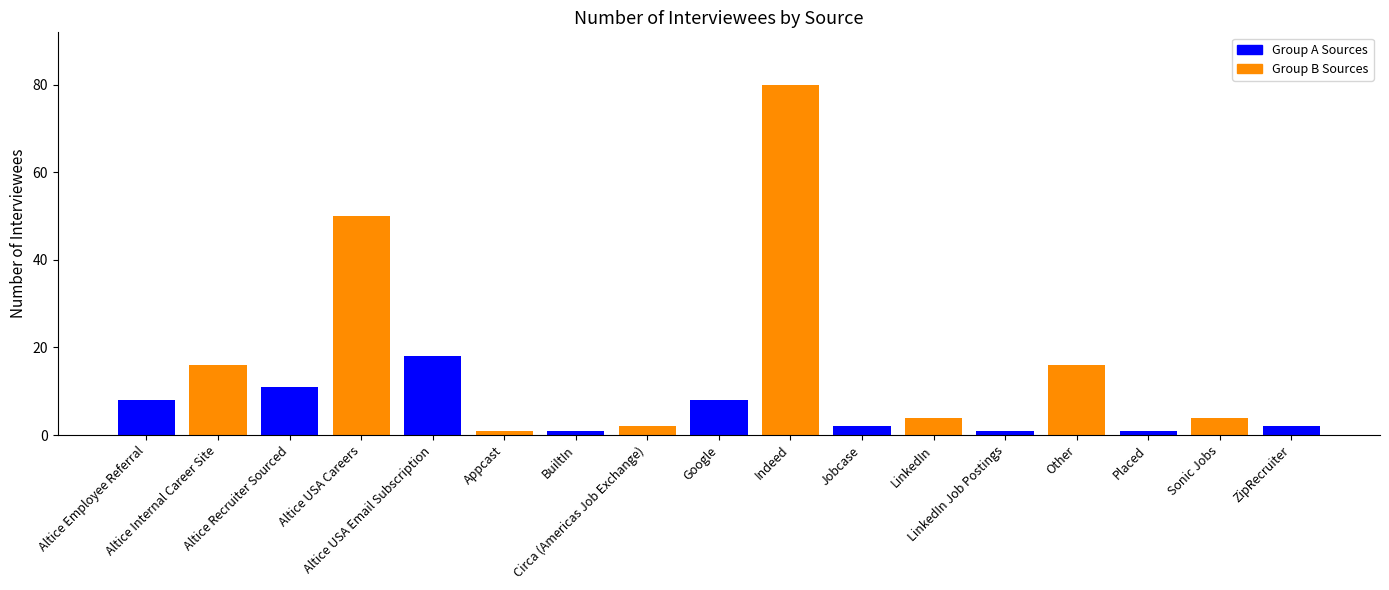

What is the value of the 9th bar from the left?

8